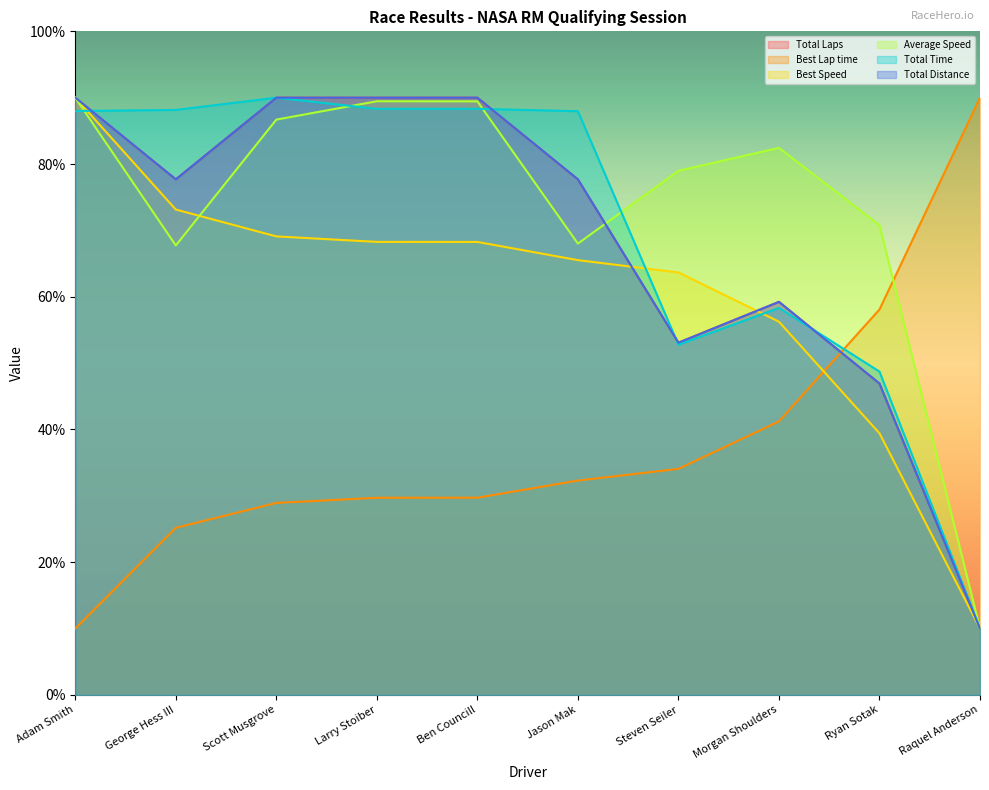

What is the sum of all Best Lap time values?

379.2